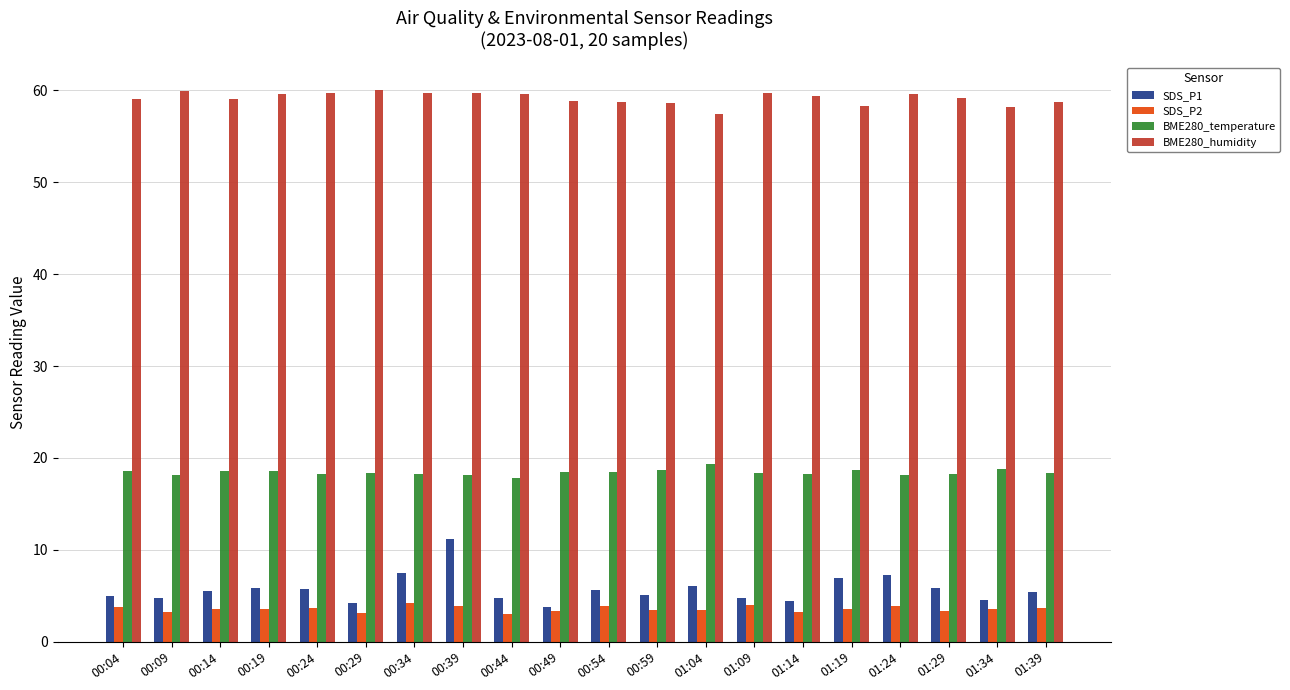

What is the spread (max minus min) of values at 00:54?

54.9